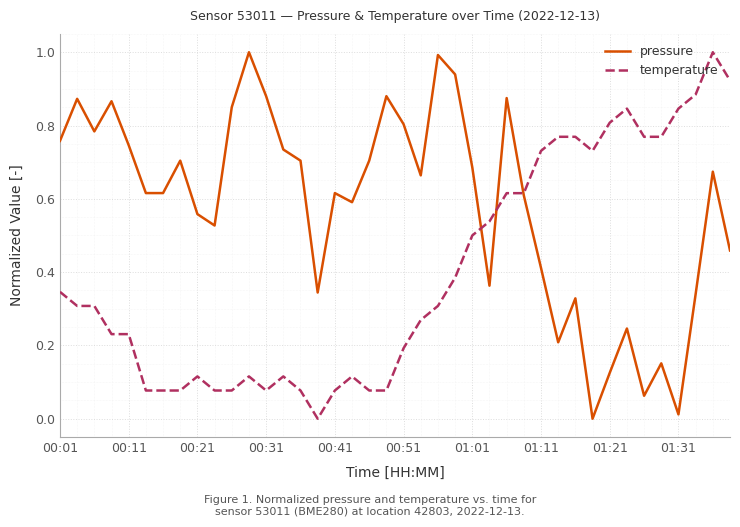

What is the maximum value shown in the chart?

1.0